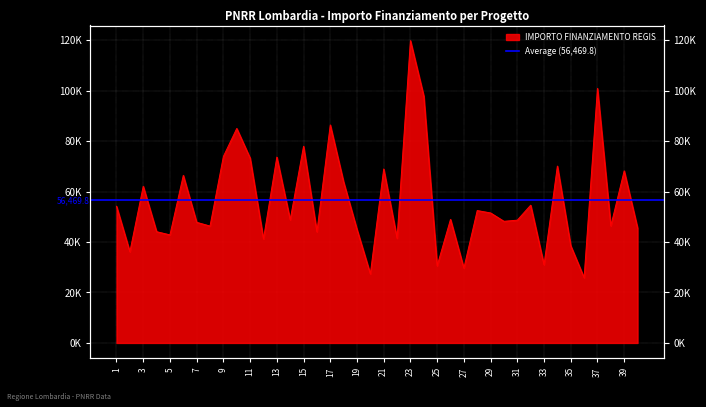

Where does the data first go above 48957?

1